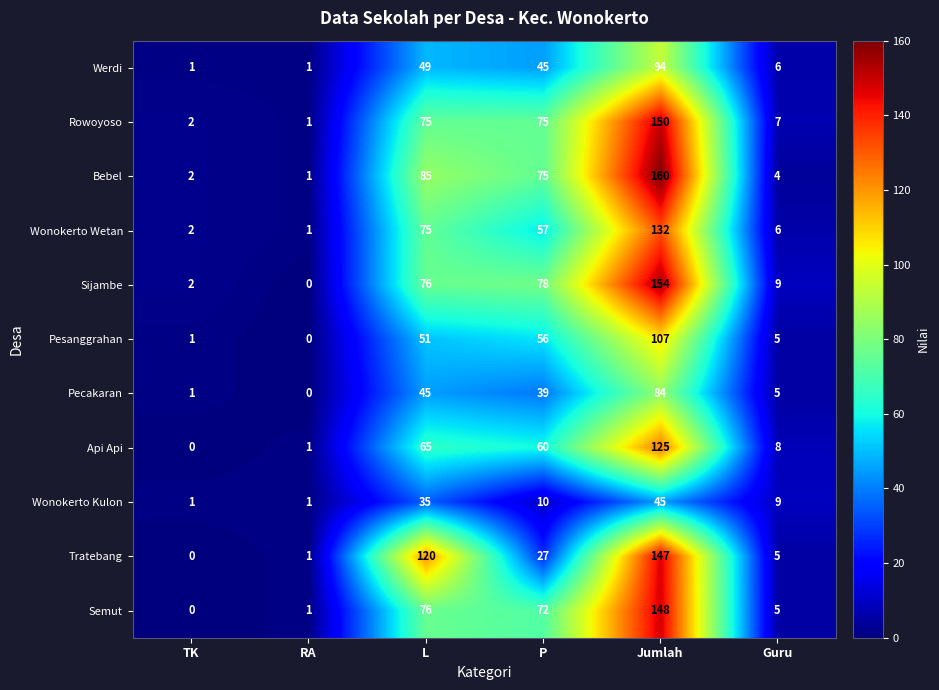

At which label does Semut first exceed 72?

L